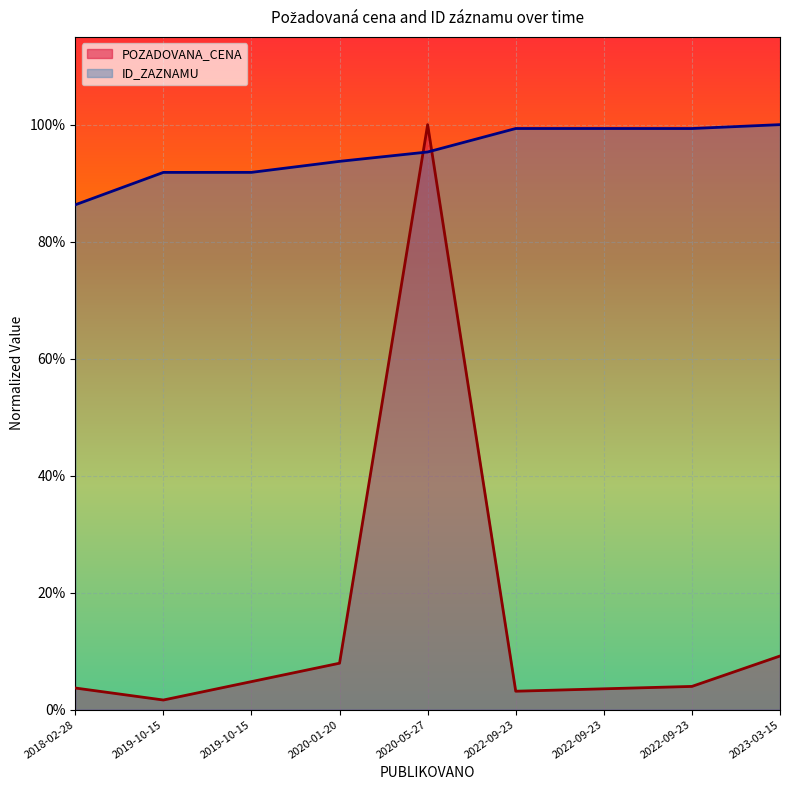

What is the sum of the ID_ZAZNAMU values at 2022-09-23 and 2018-02-28?

1.9